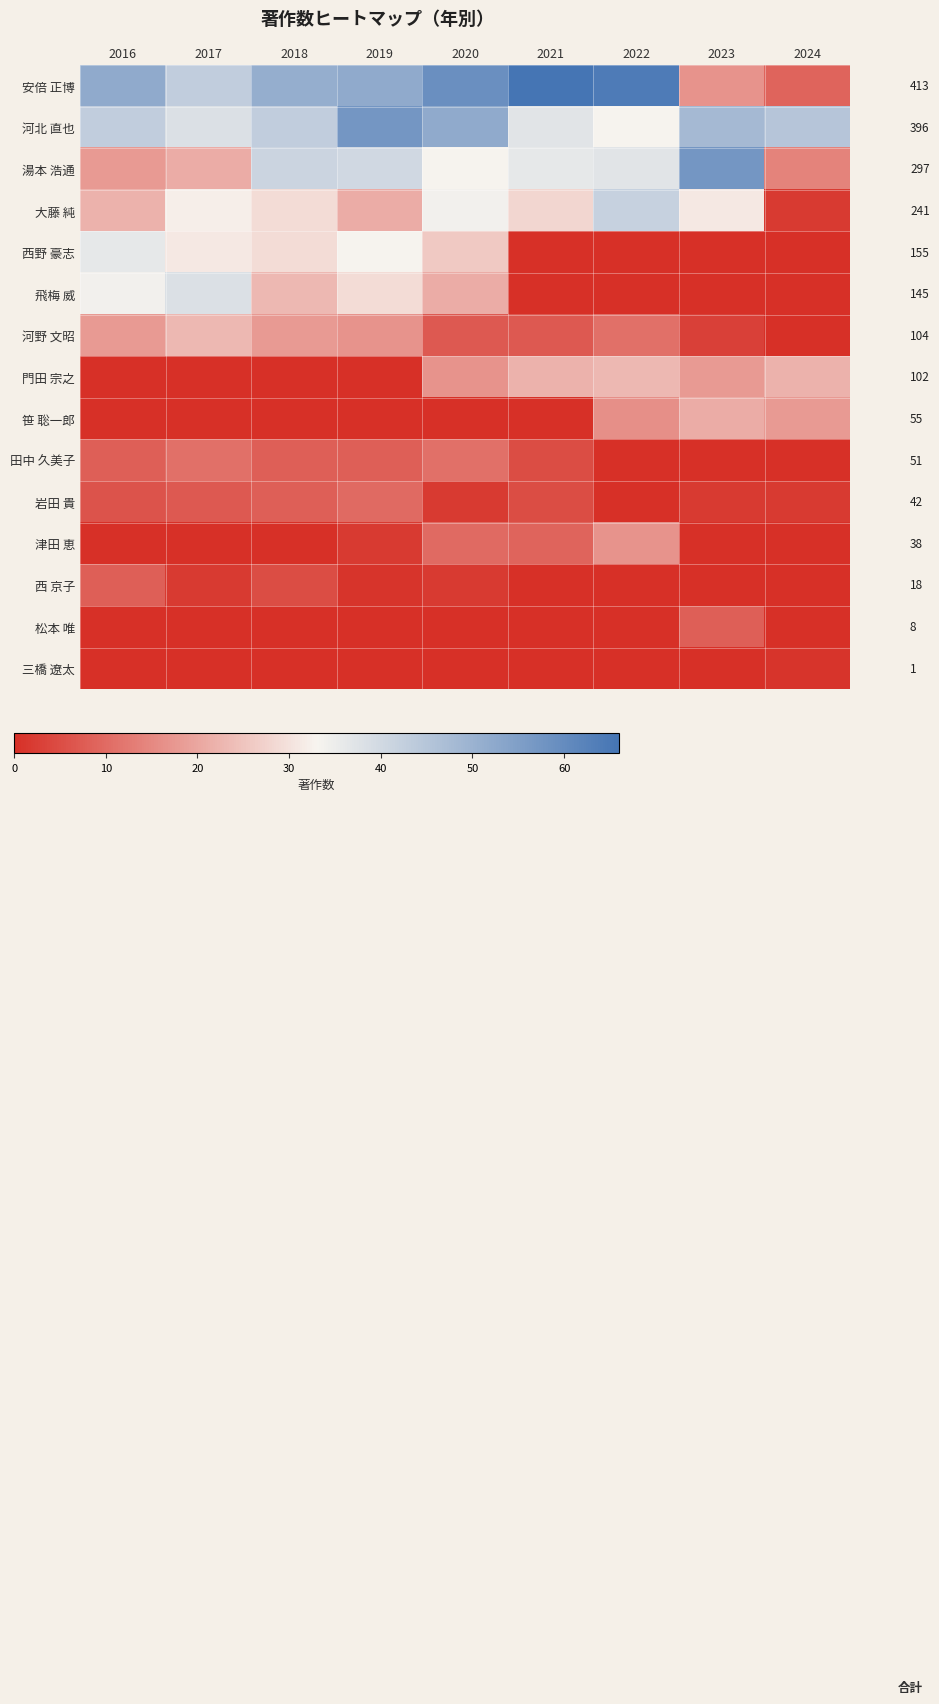

Between 2021 and 2023, which series saw the biggest shift?

安倍 正博